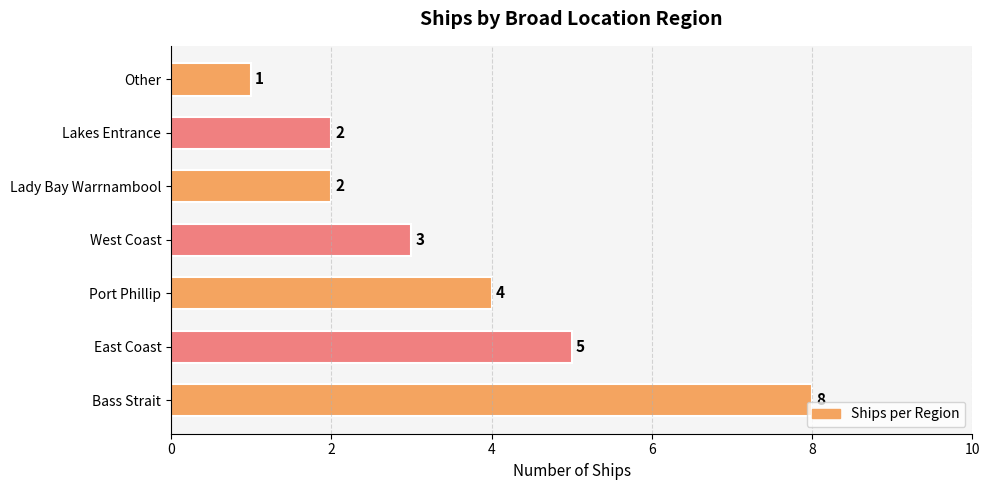

The chart shows a value of 3 at Lakes Entrance. True or false?

False